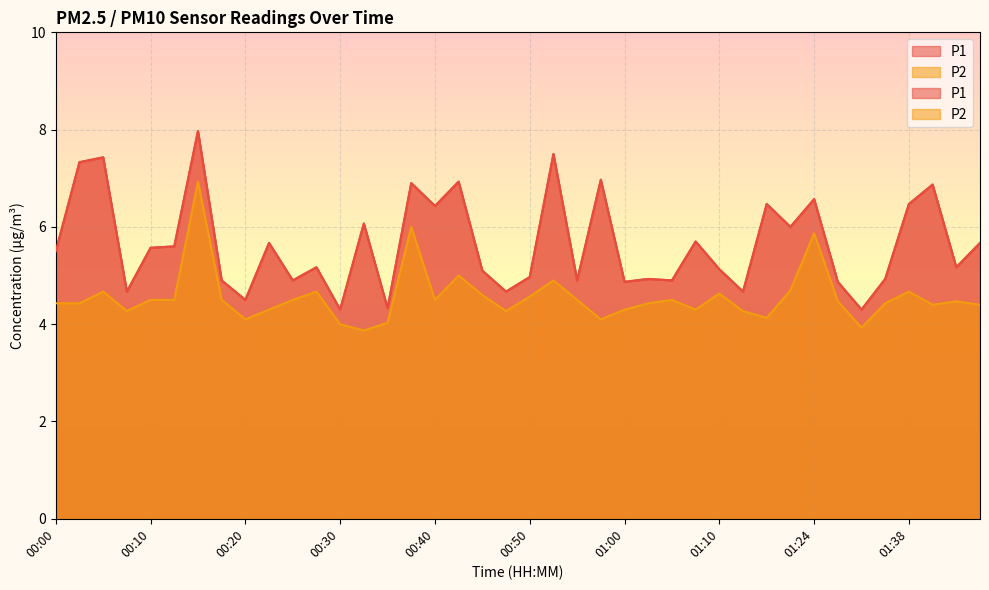

True or false: P1 and P2 intersect in this chart.

False